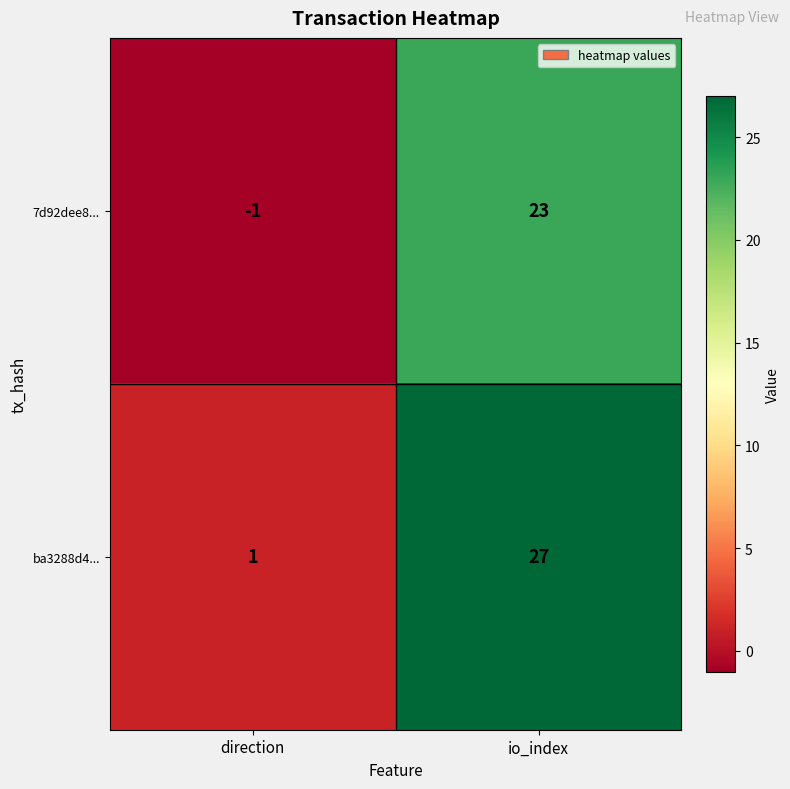

Which series has the largest range (max minus min)?

ba3288d4...